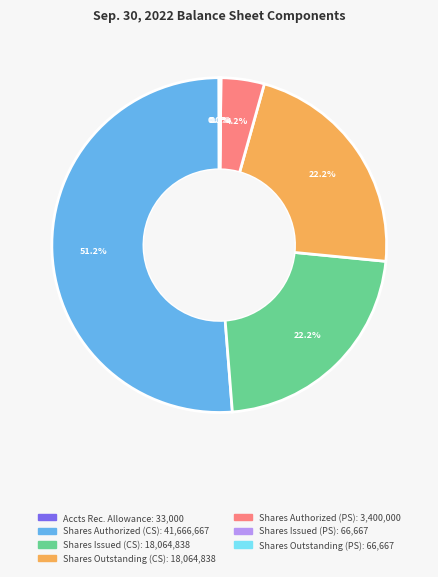

Does any single category account for the majority?

Yes